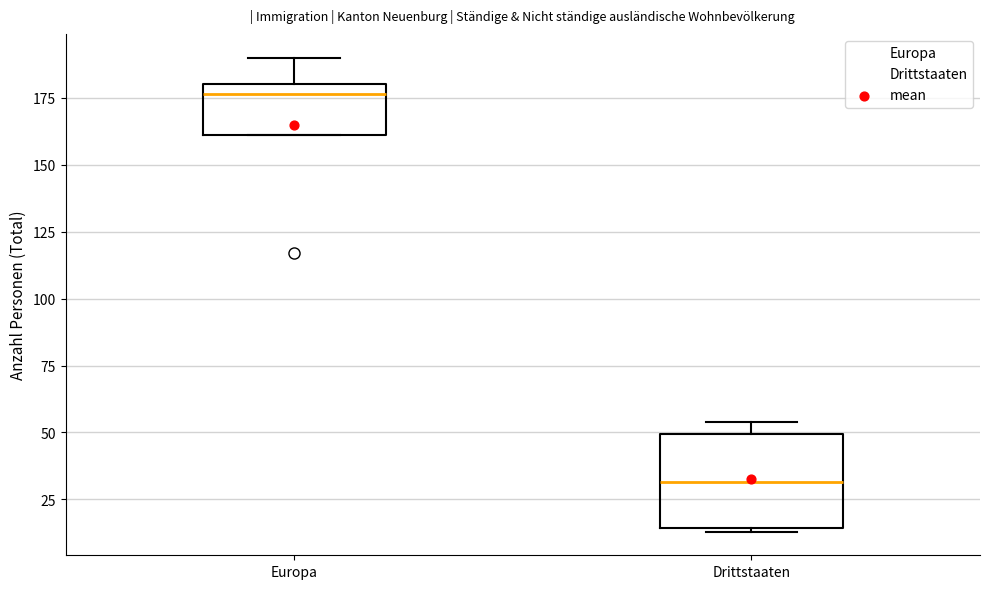

Where is the upper edge of the box for Drittstaaten on the y-axis? The values are not printed on the chart, so give them approximately, as read against the axis.

50